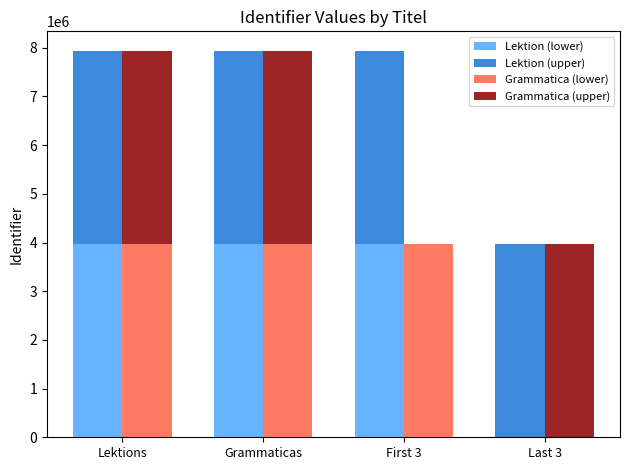

The value of Lektion (lower) at Last 3 is -2461200. True or false?

False